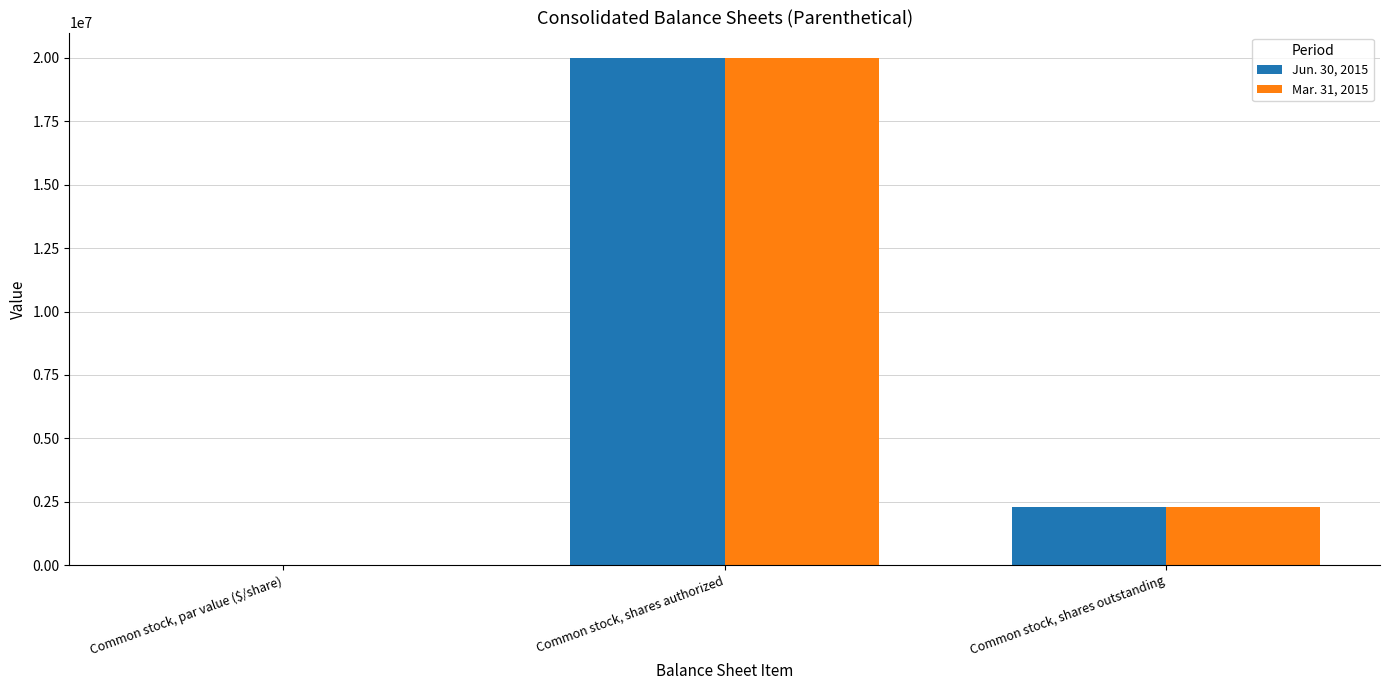

The Mar. 31, 2015 series shows 4564263.0 at Common stock, shares authorized. True or false?

False